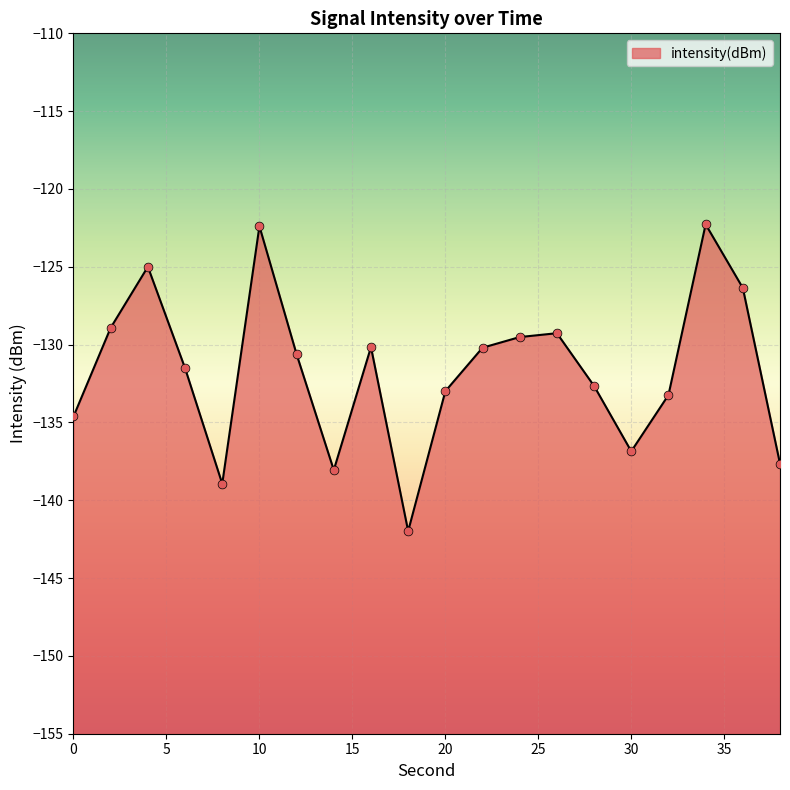

What is the change in value from 2 to 16?

-1.2